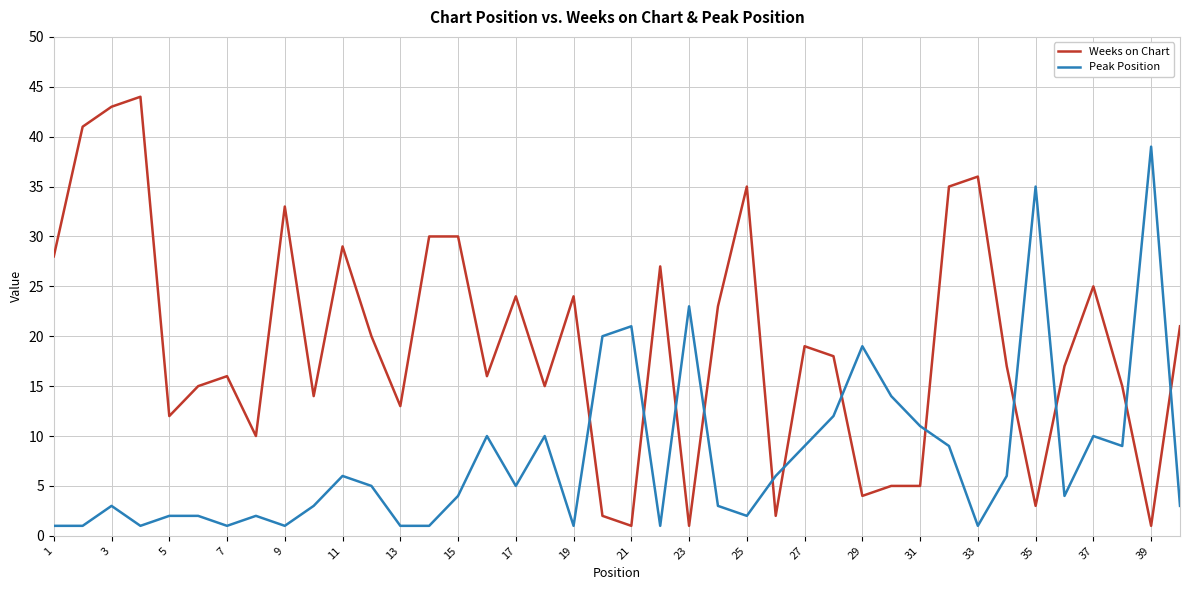

Does the chart display data point markers on the line(s)?

No